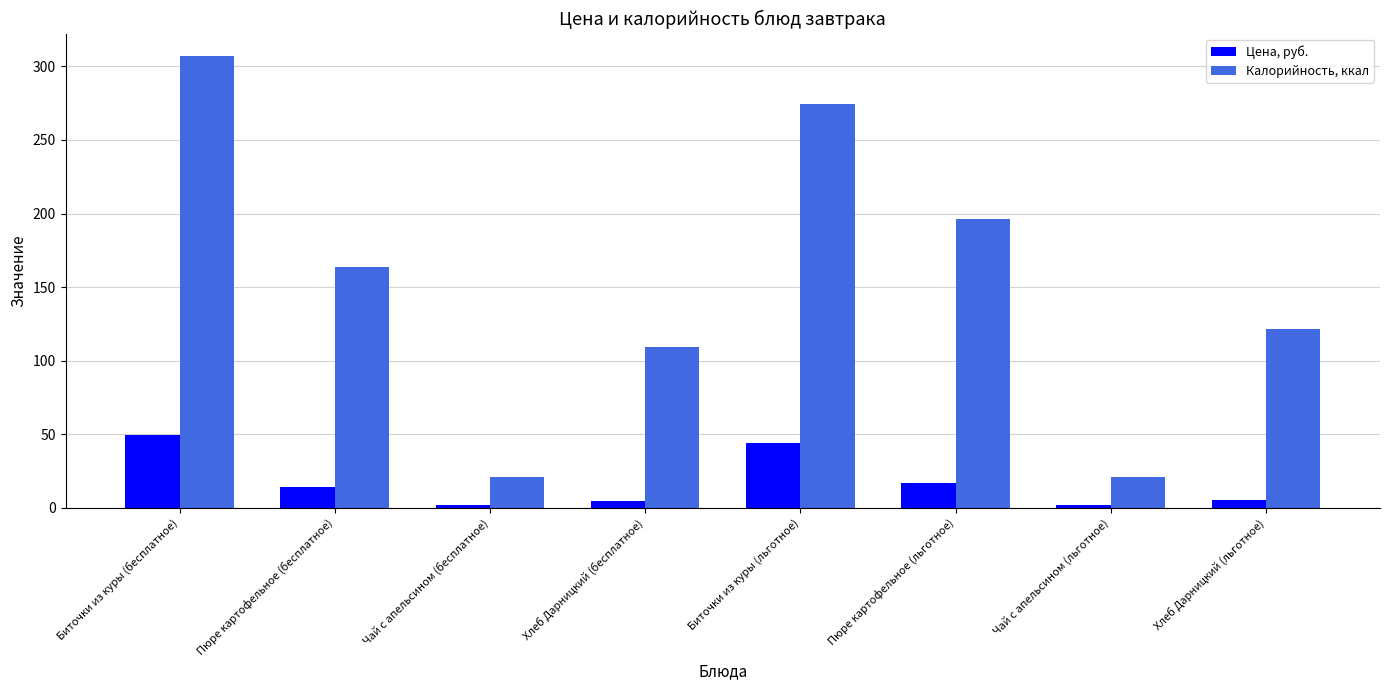

The value of Калорийность, ккал at Биточки из куры (льготное) is 426.5. True or false?

False